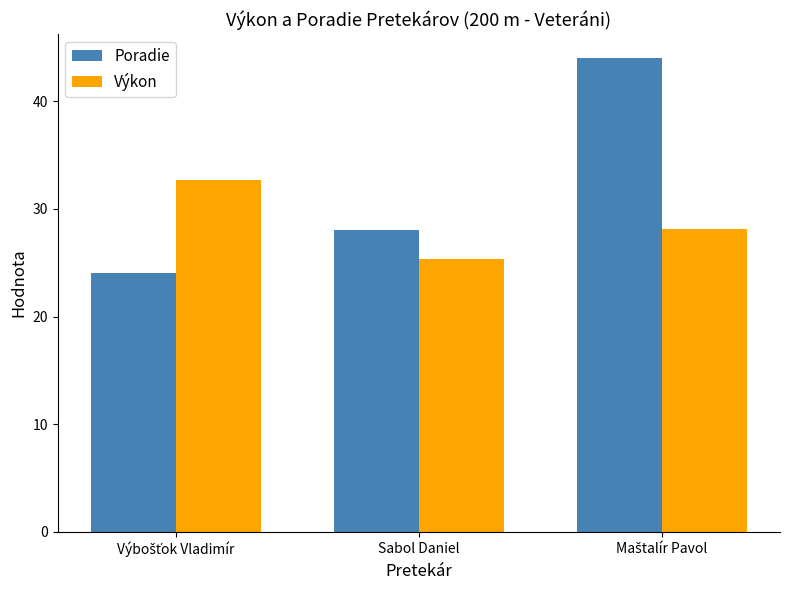

What is the lowest value of the Výkon series?

25.4